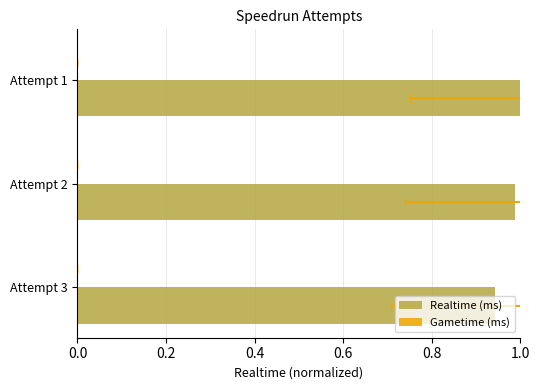

Is the value of Gametime (ms) at 0.2 greater than the value of Realtime (ms) at 0.0?

No